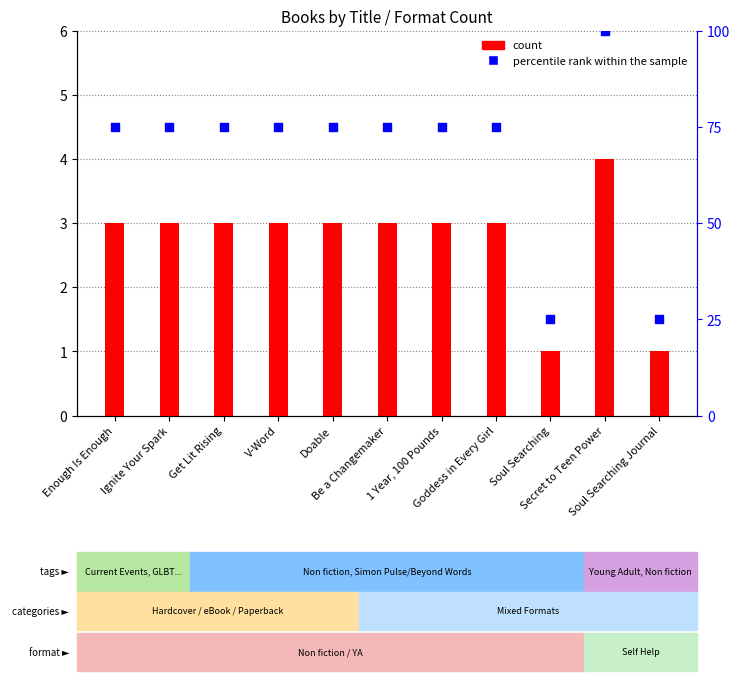

What is the total value across all series at 1 Year, 100 Pounds?

78